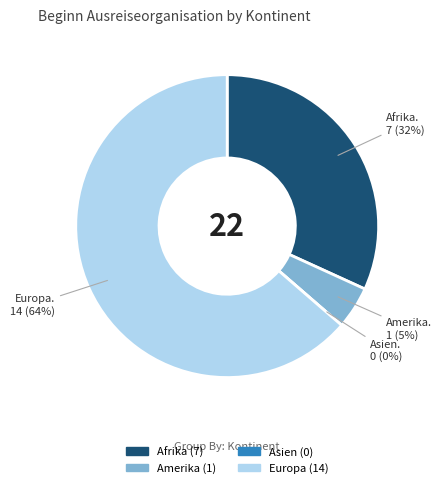

What percentage is the Amerika slice, to the nearest percent?

5%